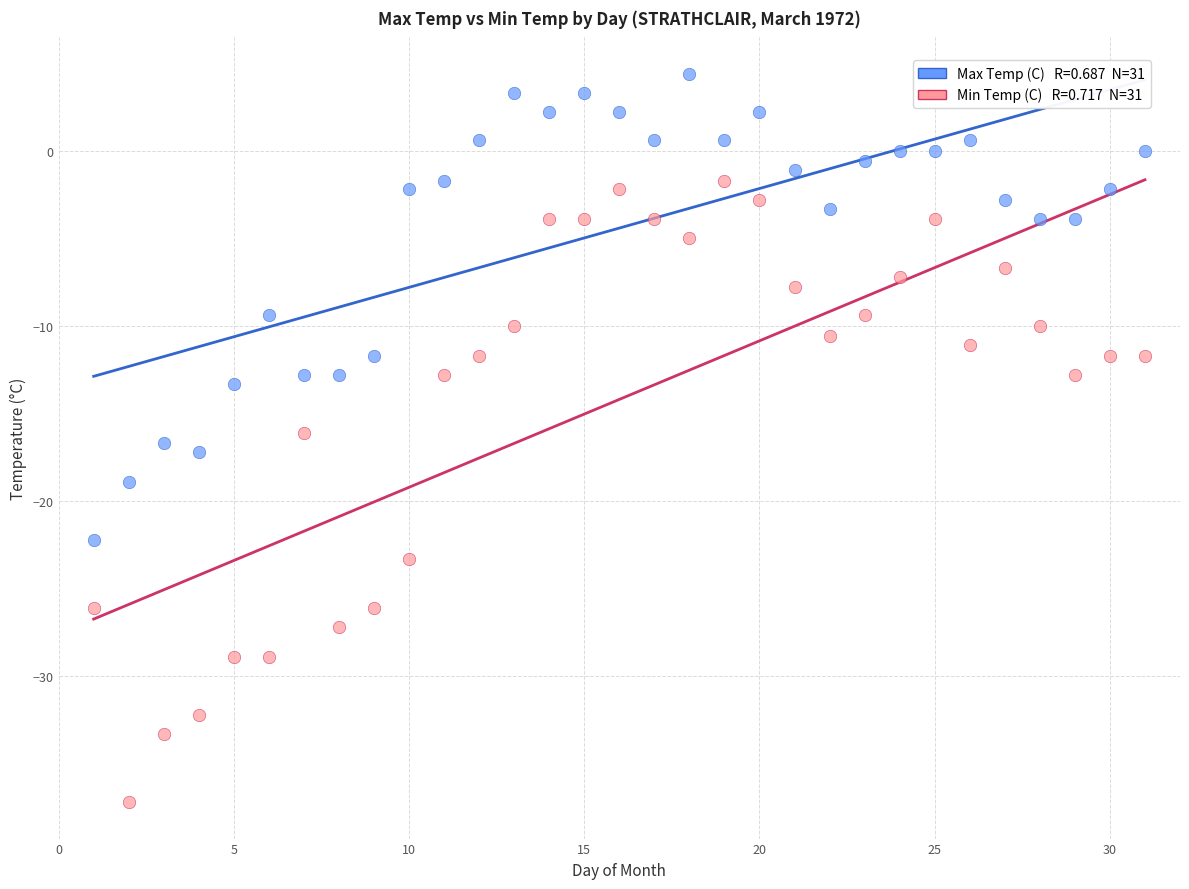

Across all data points, what is the range of X values (max minus min)?

30.0